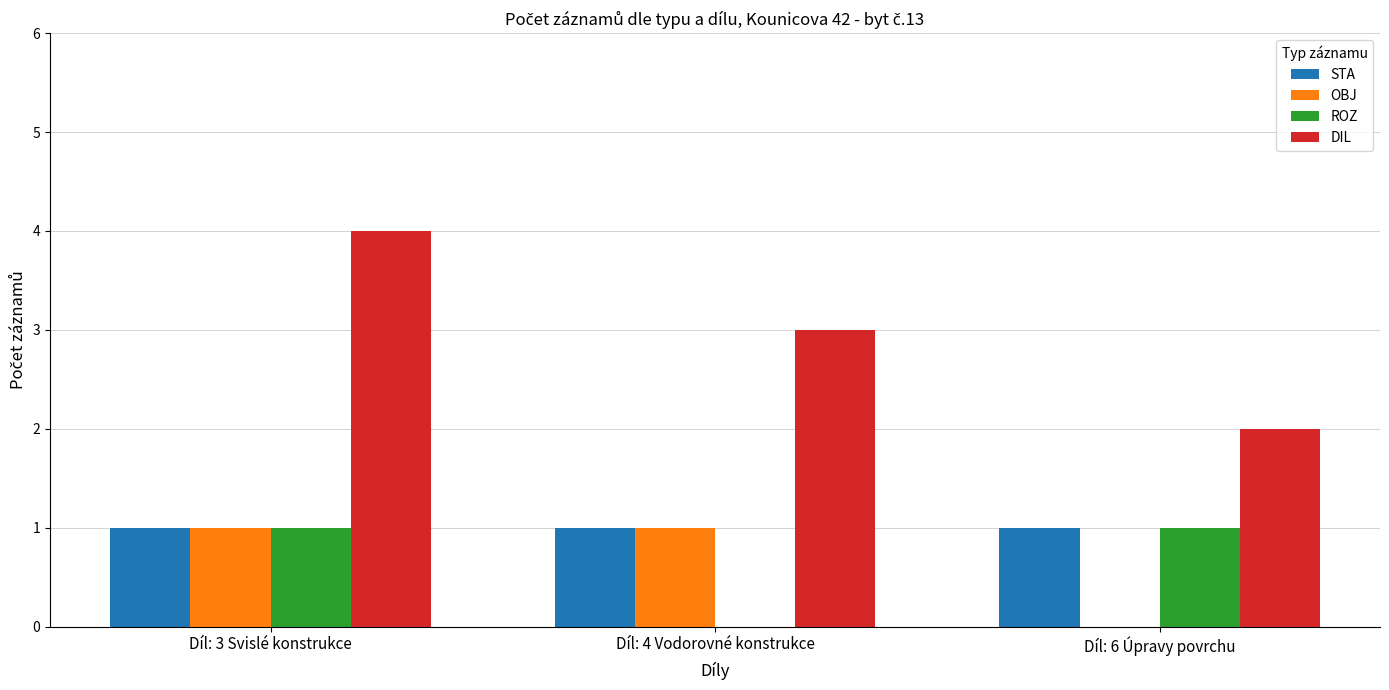

What are all the series names shown in the legend?

STA, OBJ, ROZ, DIL